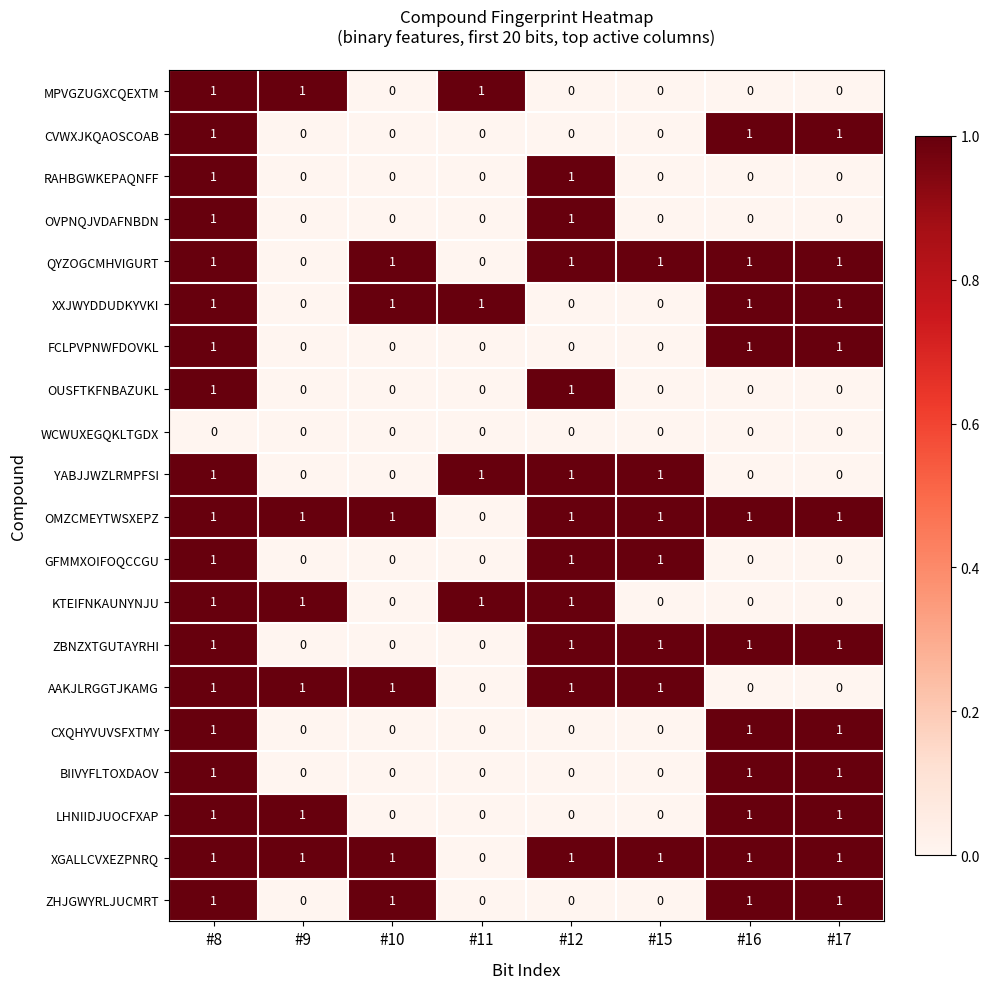

What is the difference between the highest and lowest values at #11?

1